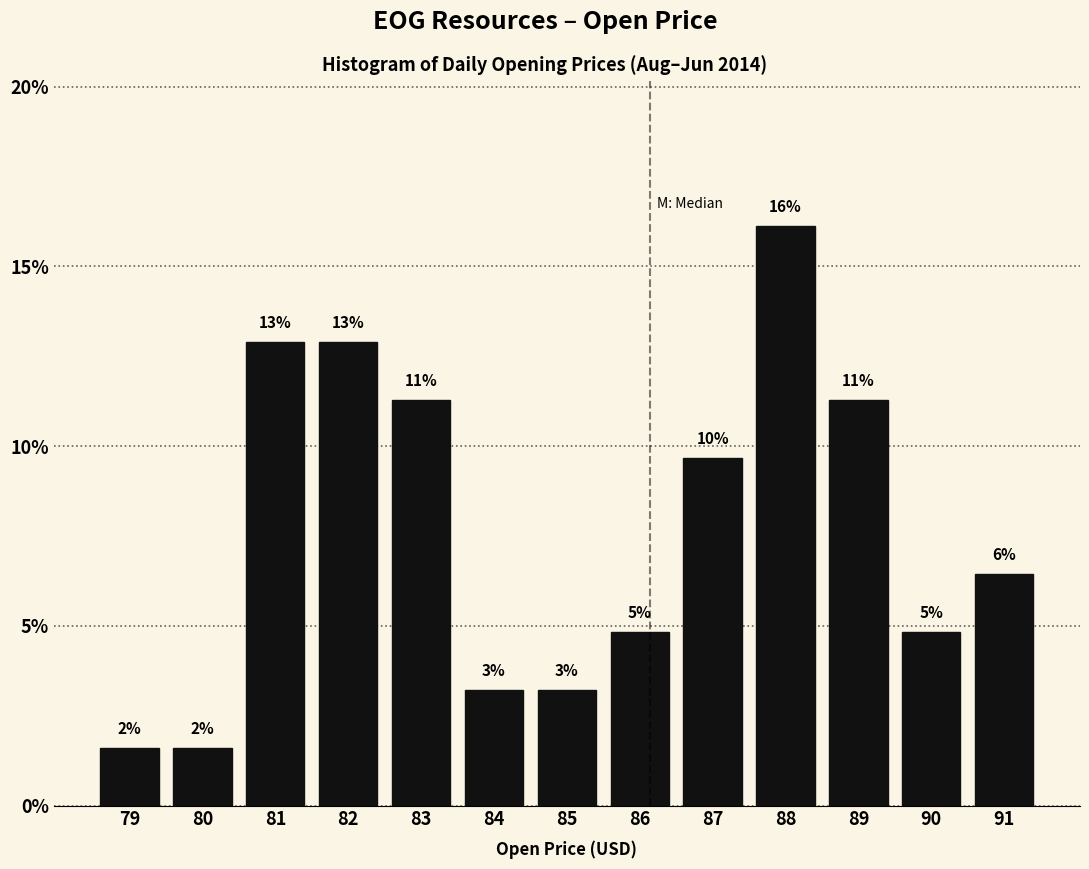

How many bars are there in total?

13